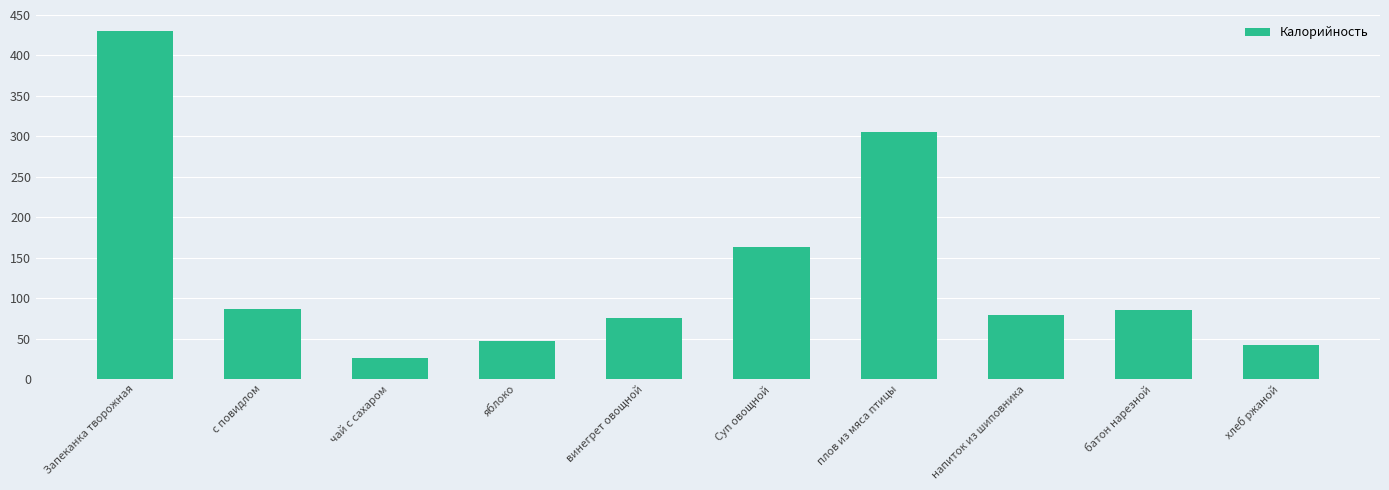

True or false: the data shows 57.7 at хлеб ржаной.

False